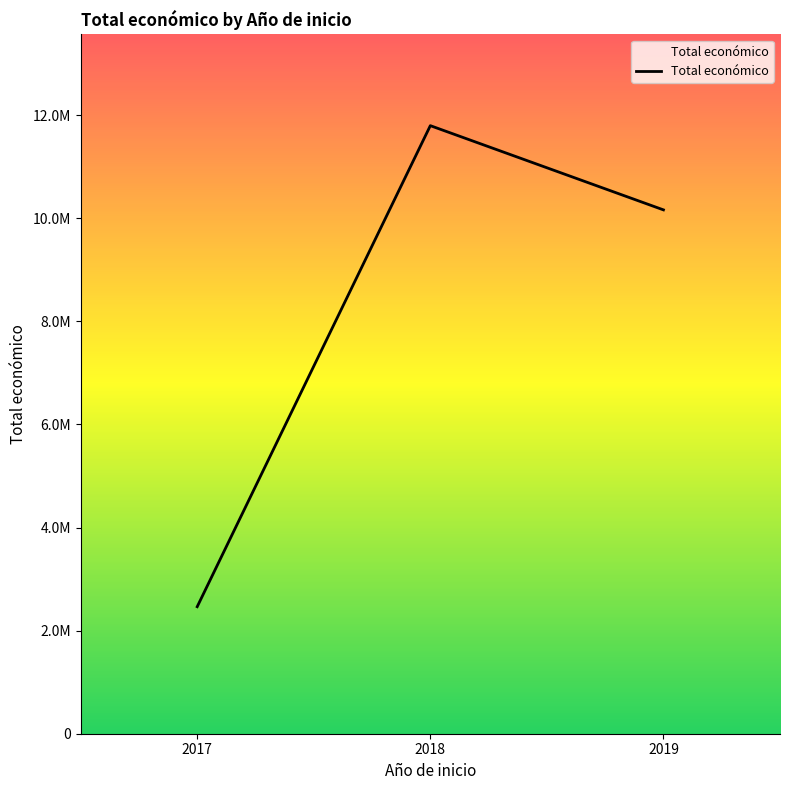

Reading right to left, extract all data points from this chart.

10164063	11798015	2464572